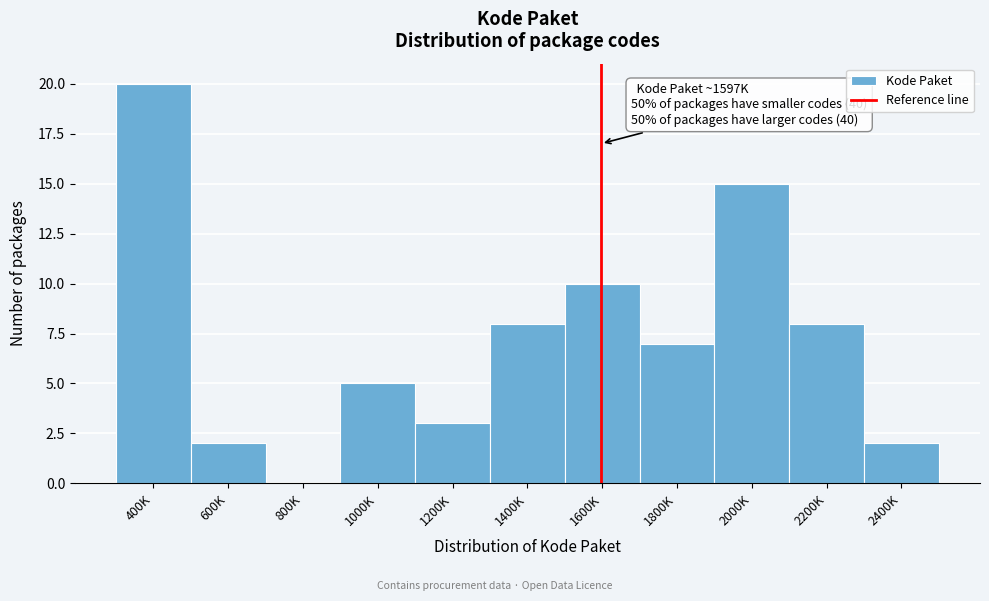

Reading left to right, extract all data points from this chart.

400K=20	600K=2	800K=0	1000K=5	1200K=3	1400K=8	1600K=10	1800K=7	2000K=15	2200K=8	2400K=2